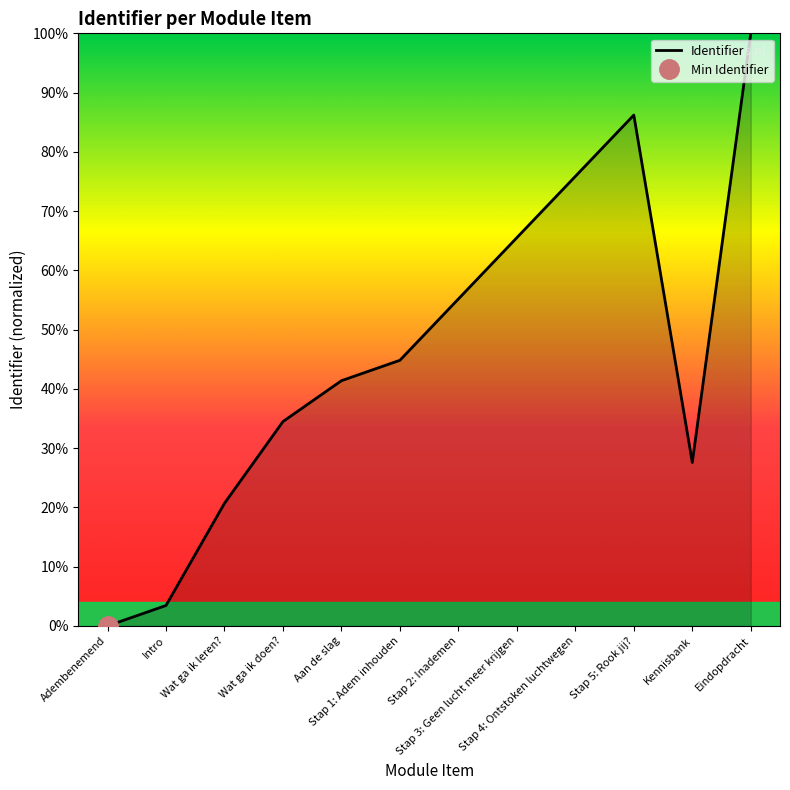

What is the ratio of the value at Stap 1: Adem inhouden to the value at Aan de slag?

1.1